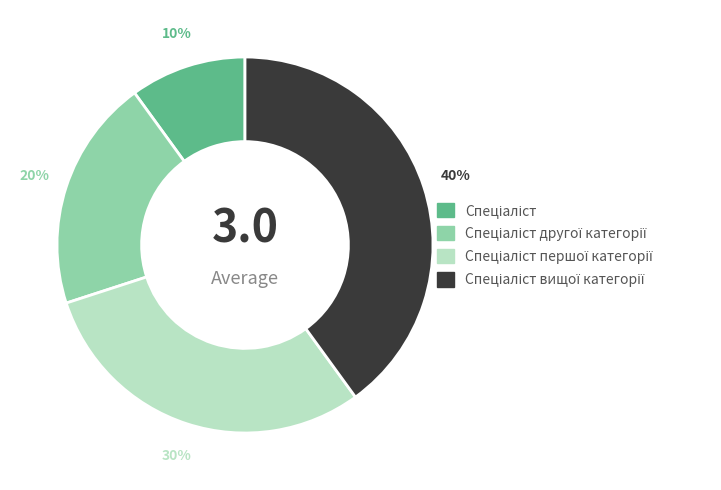

Is there a majority slice in this chart?

No